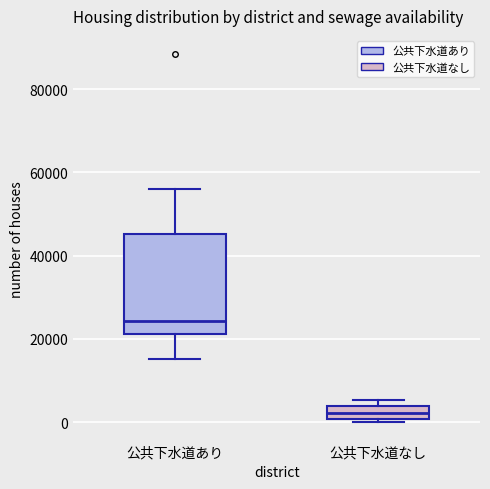

Which box's median line is the lowest?

公共下水道なし